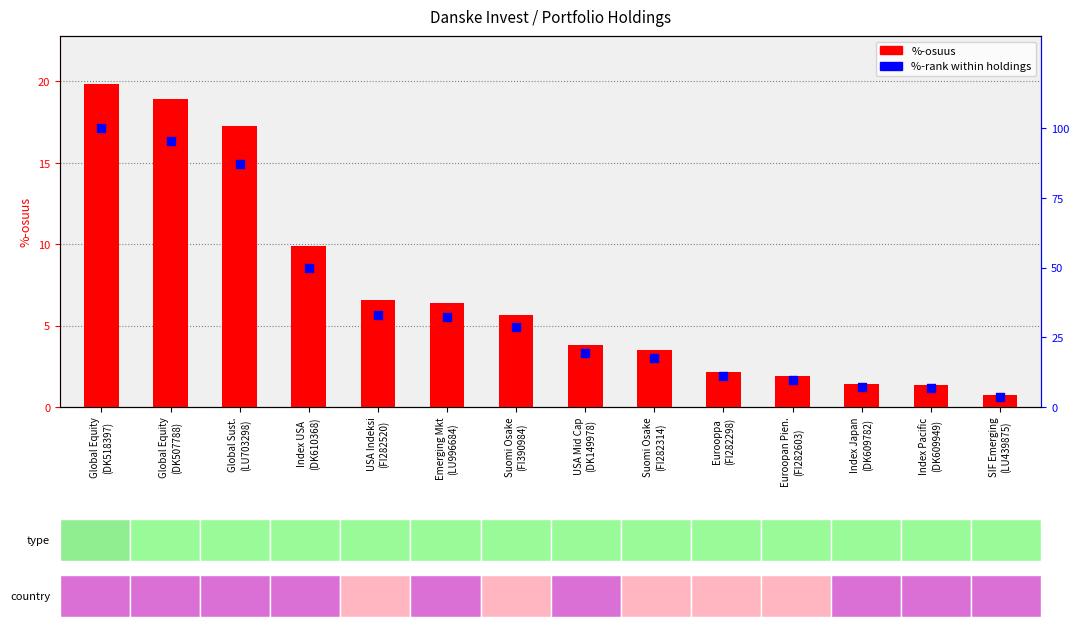

At which category is the sum across all series the highest?

Global Equity
(DK518397)